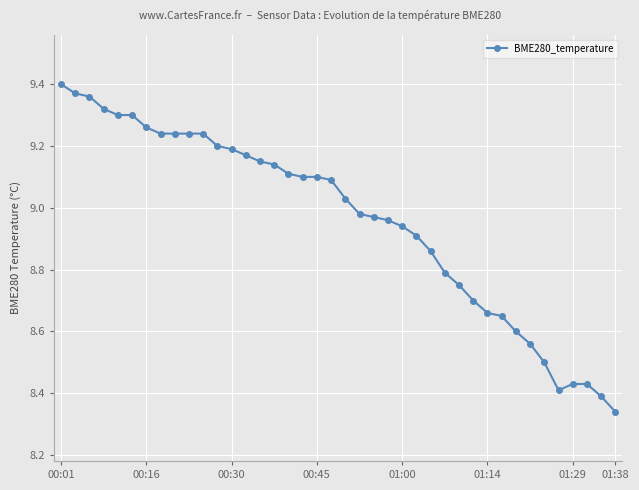

What is the sum of all values?

358.4